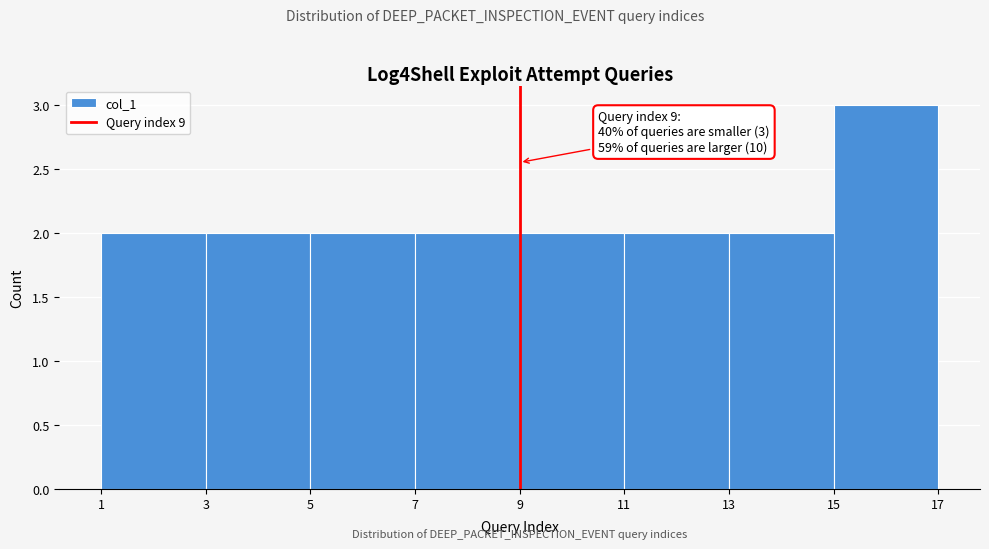

Which range on the x-axis has the tallest bar?

15 to 17